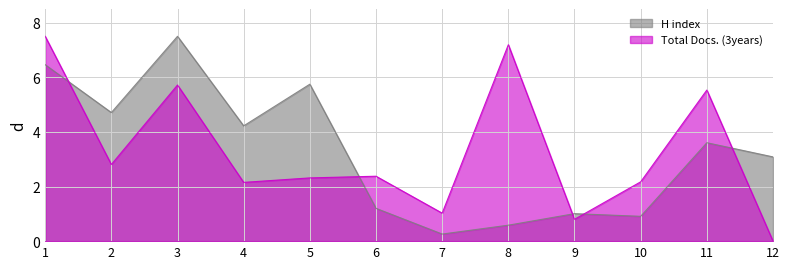

The value of Total Docs. (3years) at 8 is 7.2. True or false?

True